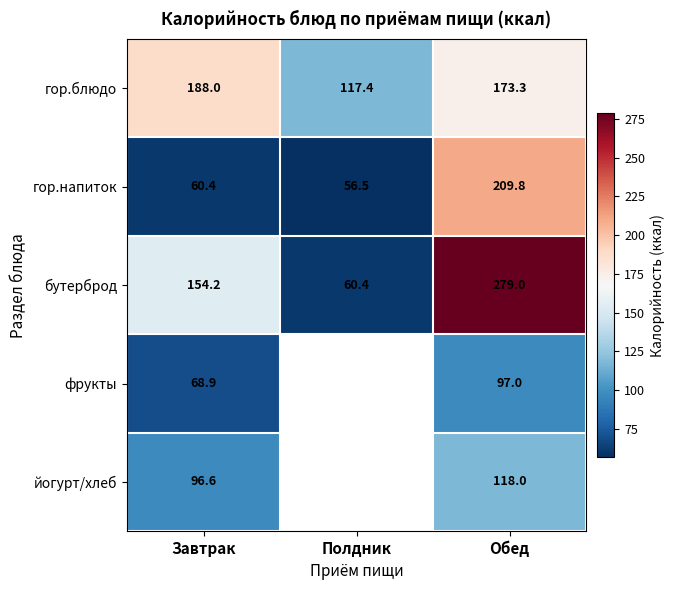

What is the difference between the maximum and second lowest values in the гор.блюдо series?

14.7